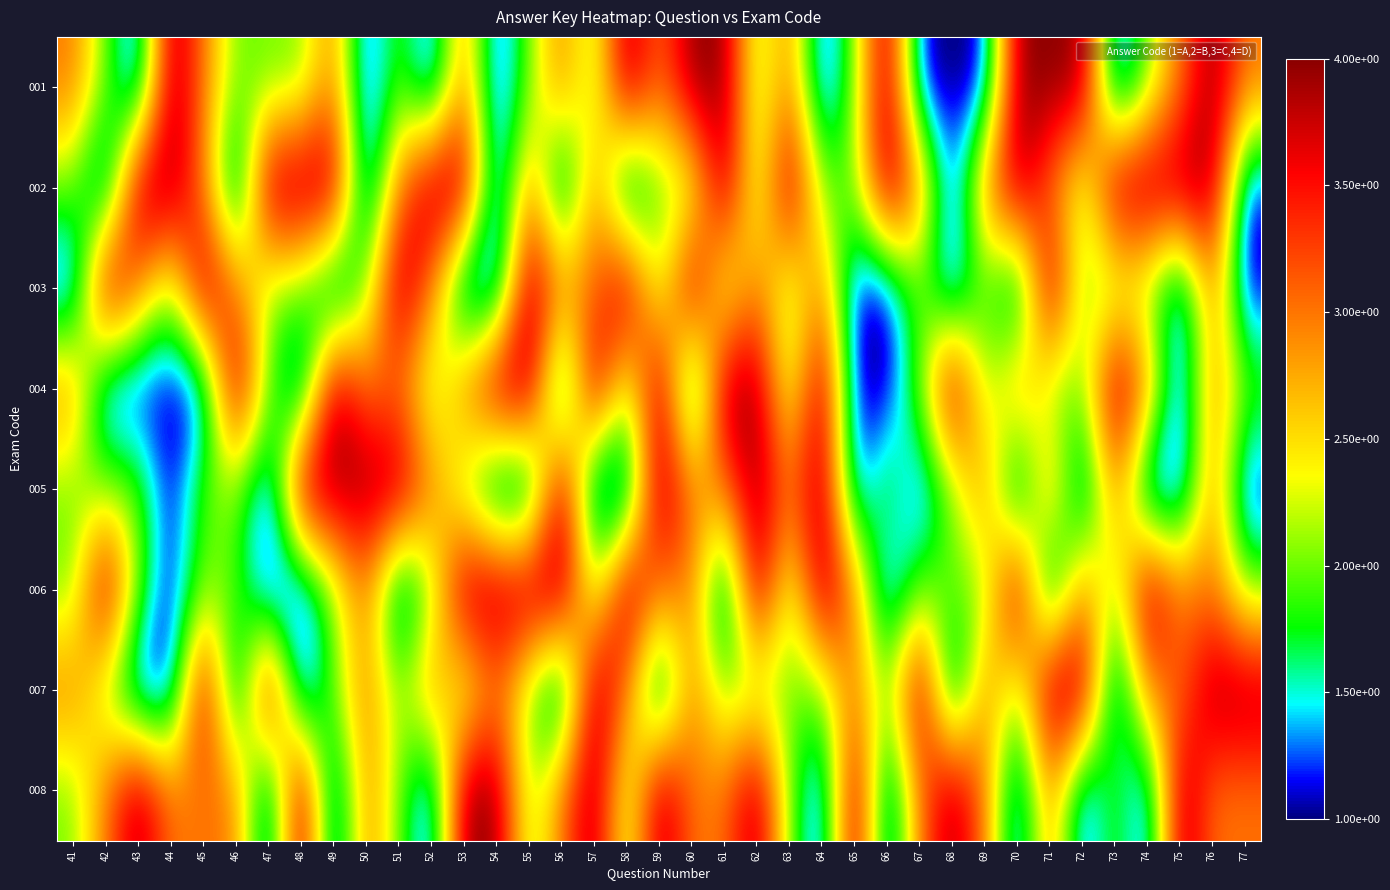

Which has a higher value, 65 or 42?

65